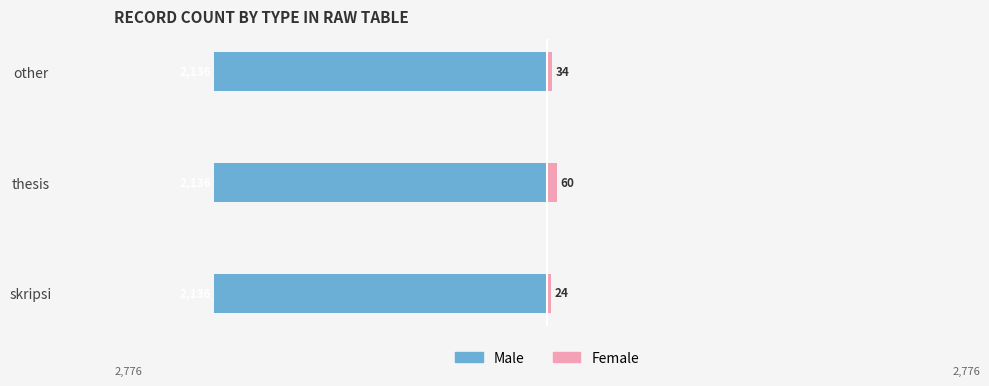

What is the value of the Female bar at the 2nd from the left?

60.0